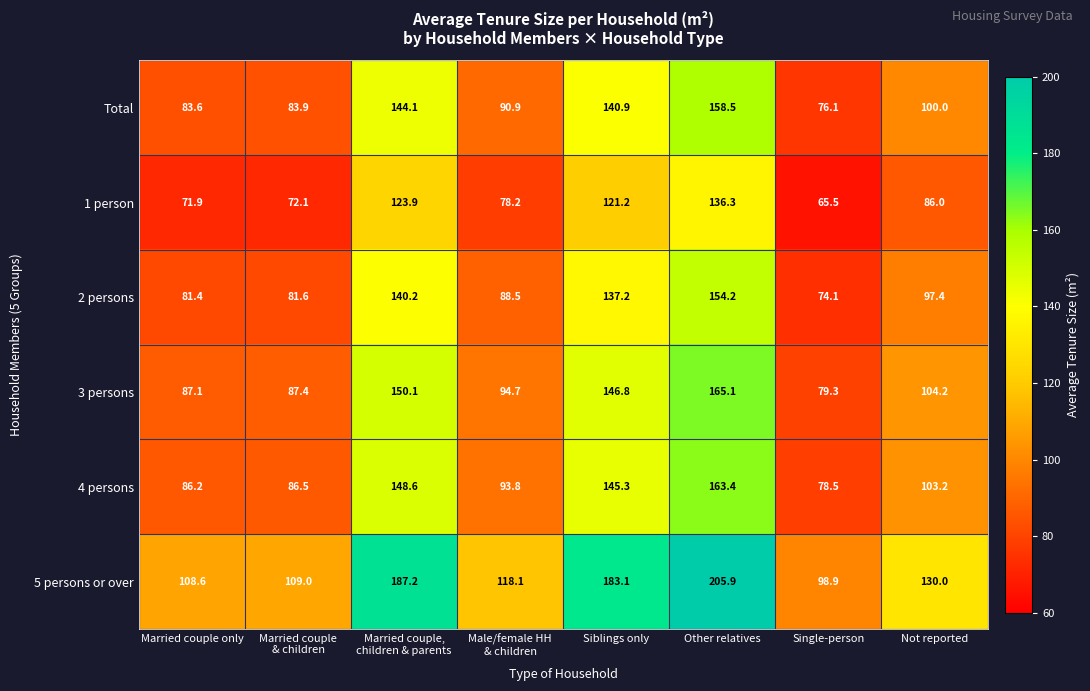

Which series has the largest range (max minus min)?

5 persons or over